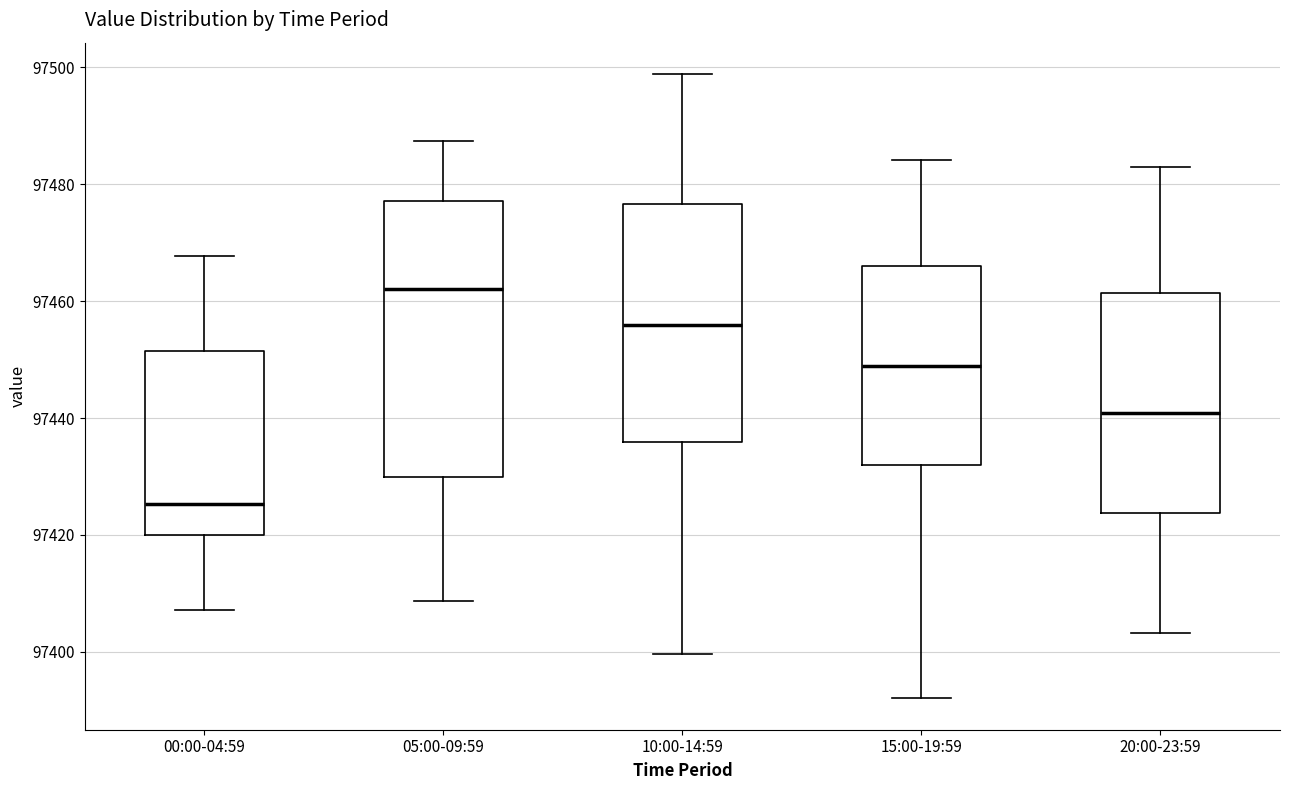

Which box is the tallest, from its lower edge to its upper edge?

05:00-09:59